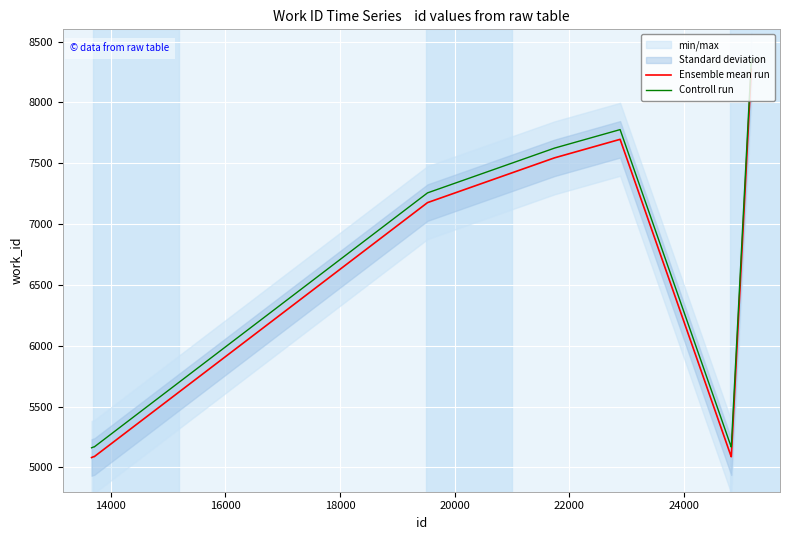

True or false: Ensemble mean run and Controll run cross at least once.

False